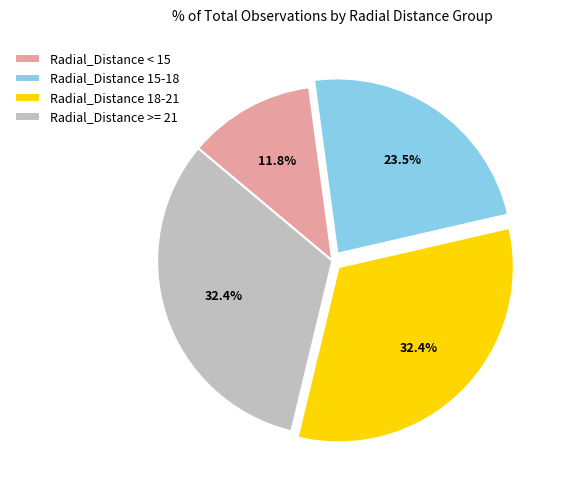

Does Radial_Distance >= 21 account for over 50% of the chart?

No